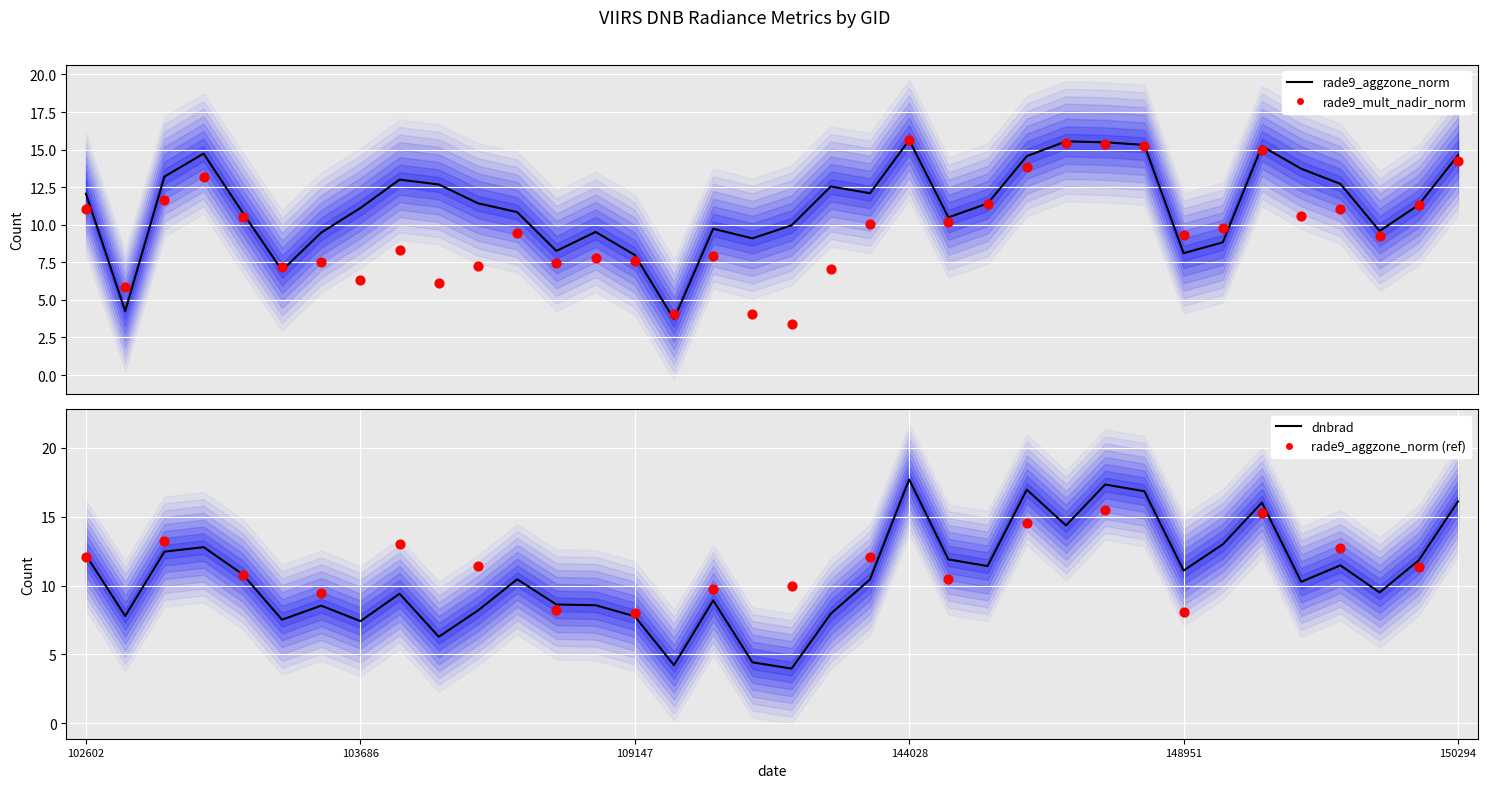

Which series has the largest Y range (max minus min)?

dnbrad